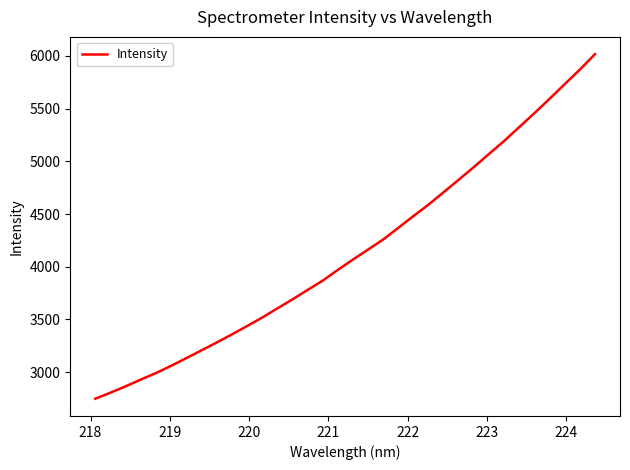

What is the difference between the maximum and minimum values?

3268.4